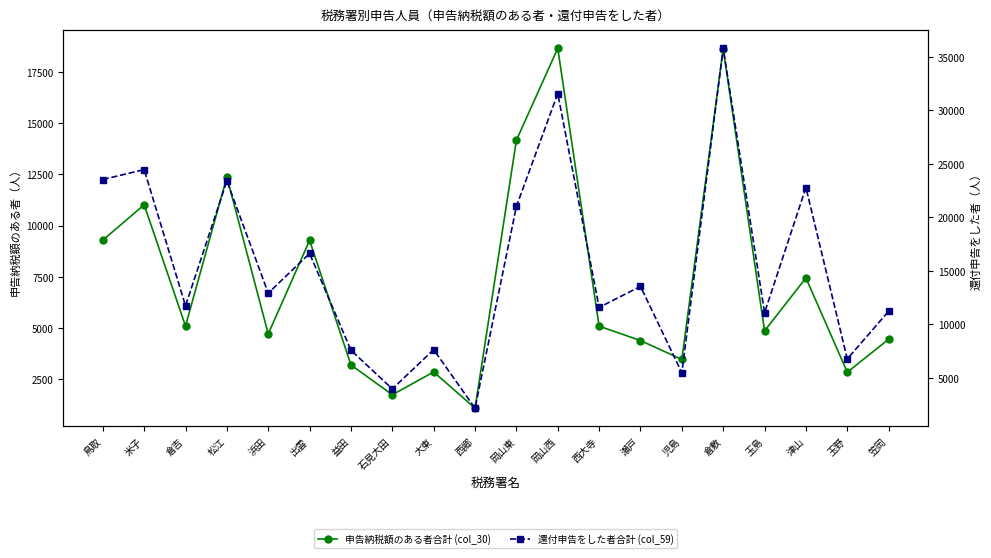

True or false: 還付申告をした者合計 (col_59) has more than 0 interior local peaks.

True